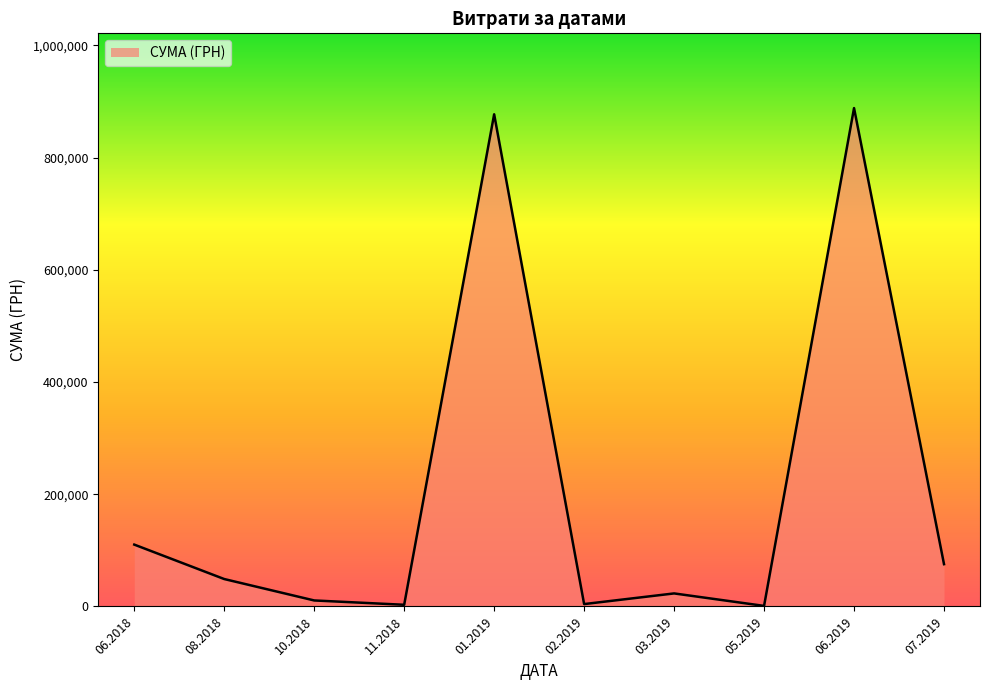

How many lines are shown in the chart?

1